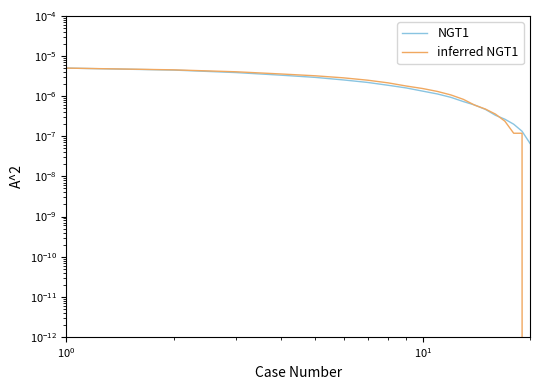

Is the value of inferred NGT1 at 5 greater than the value of NGT1 at 16?

Yes